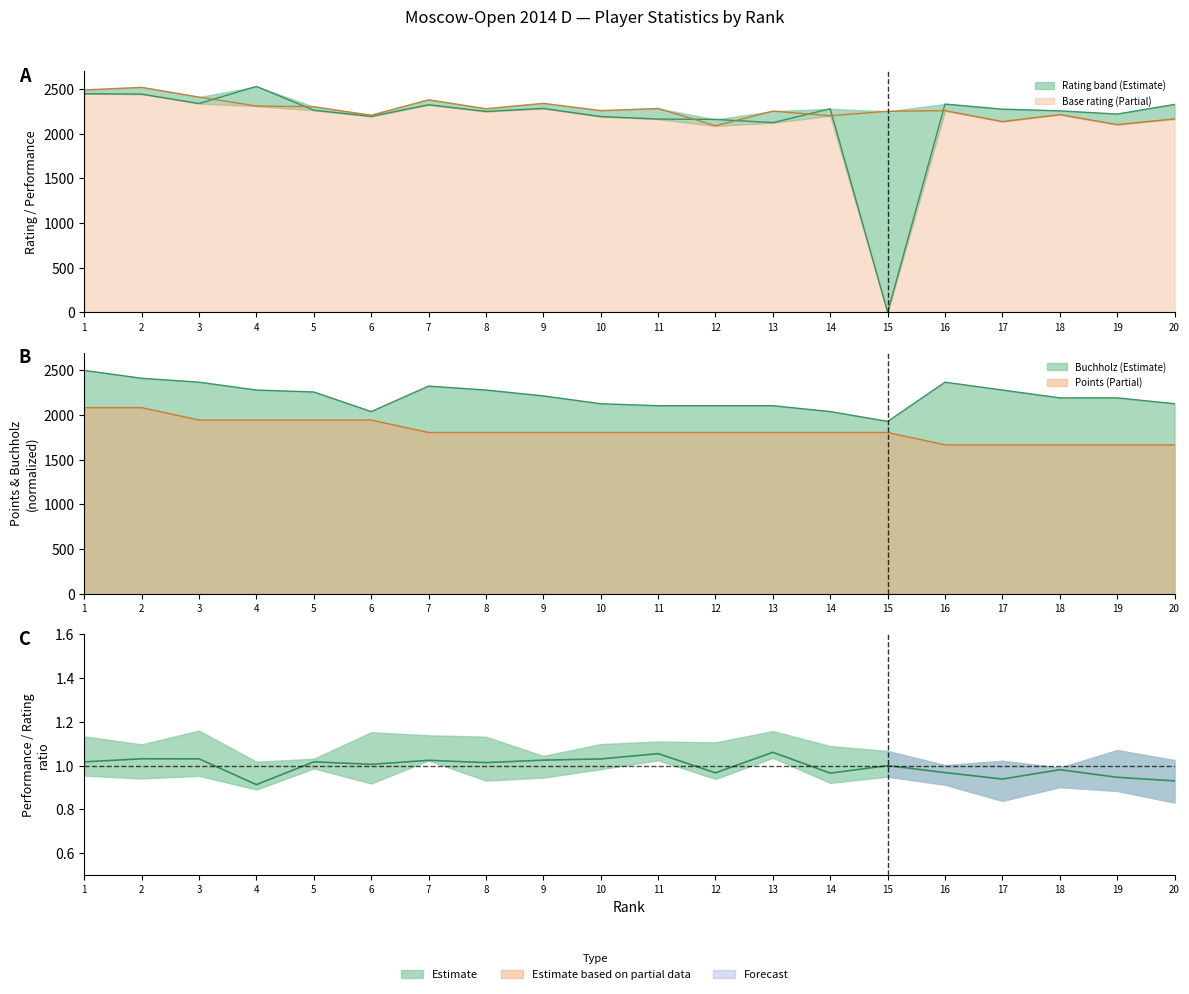

How many distinct data groups are displayed?

4